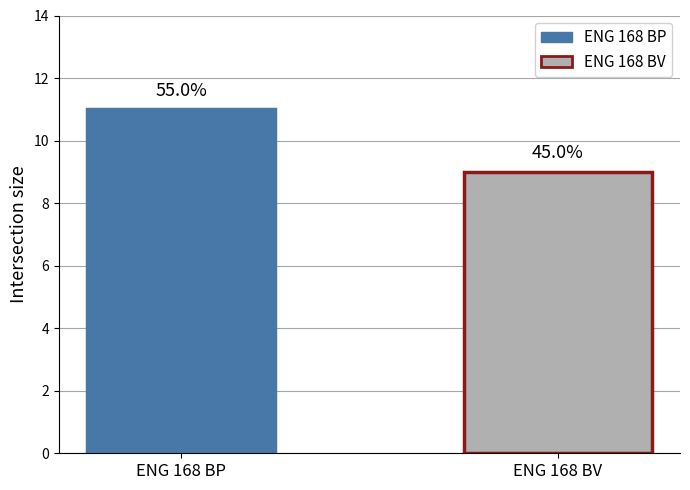

Does the chart contain any negative values?

No